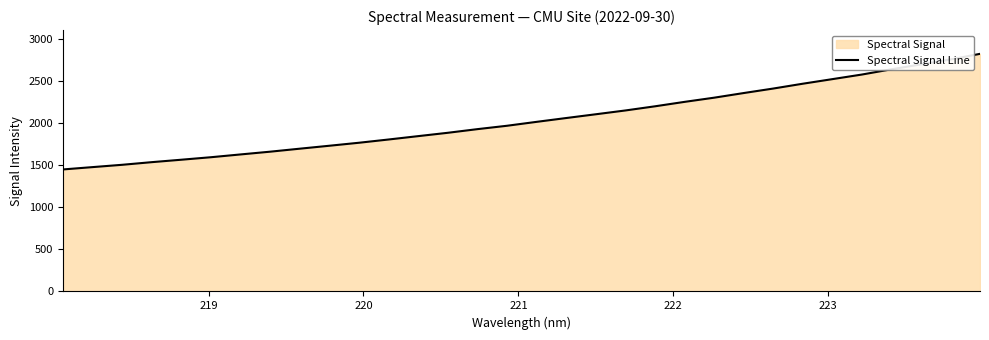

What is the minimum value shown in the chart?

1450.1